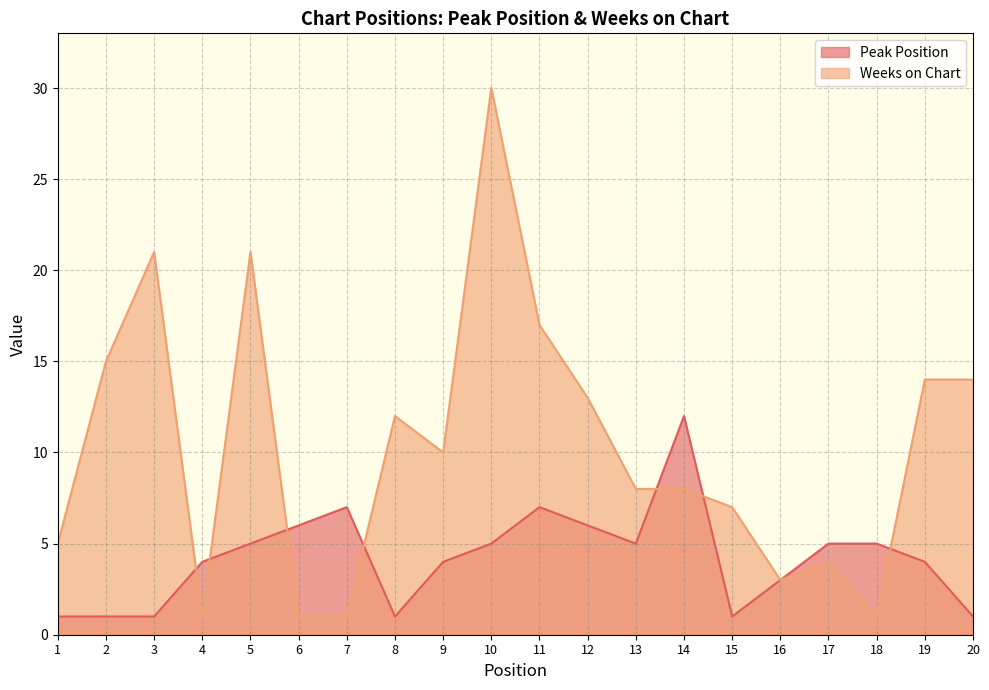

Which has a higher value, 20 or 11?

11